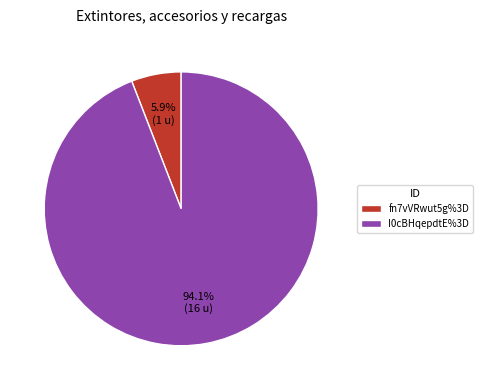

How much of the chart is everything except fn7vVRwut5g%3D?

94.1%